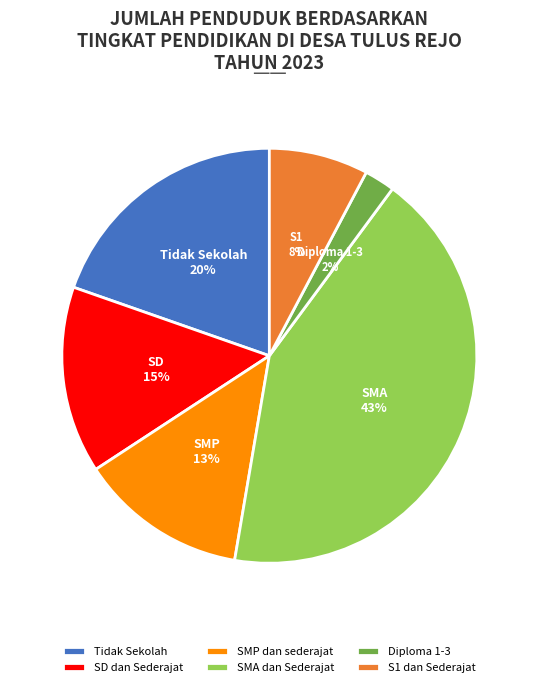

Which category has the biggest portion of the pie?

SMA dan Sederajat